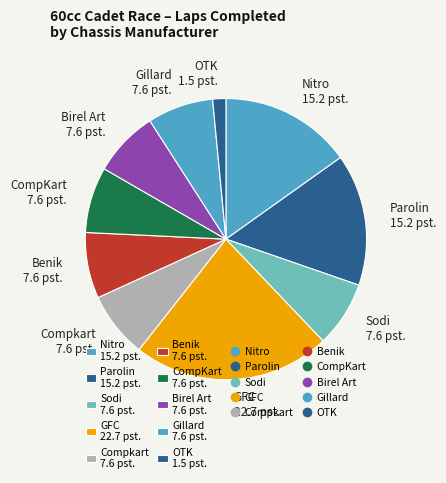

The Benik 7.6 pst. slice represents 8% of the pie. True or false?

True